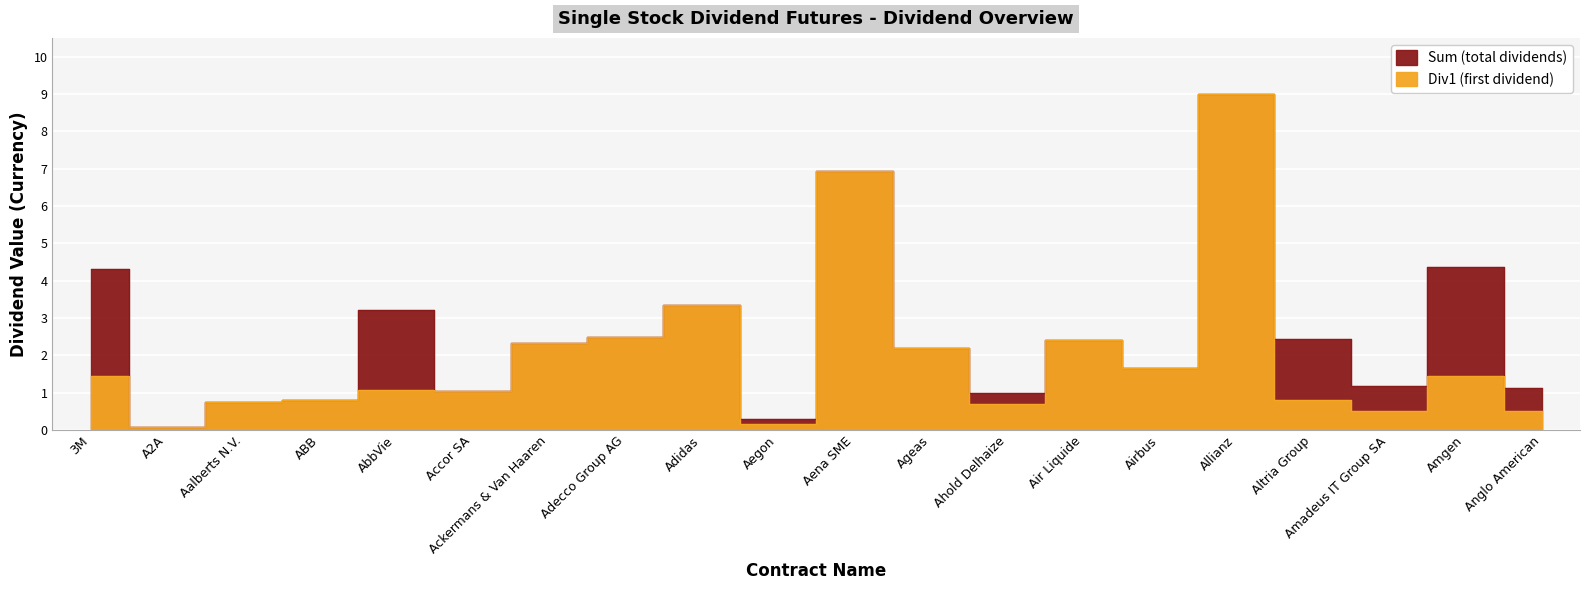

Where is the first local minimum for Div1 (first dividend)?

A2A